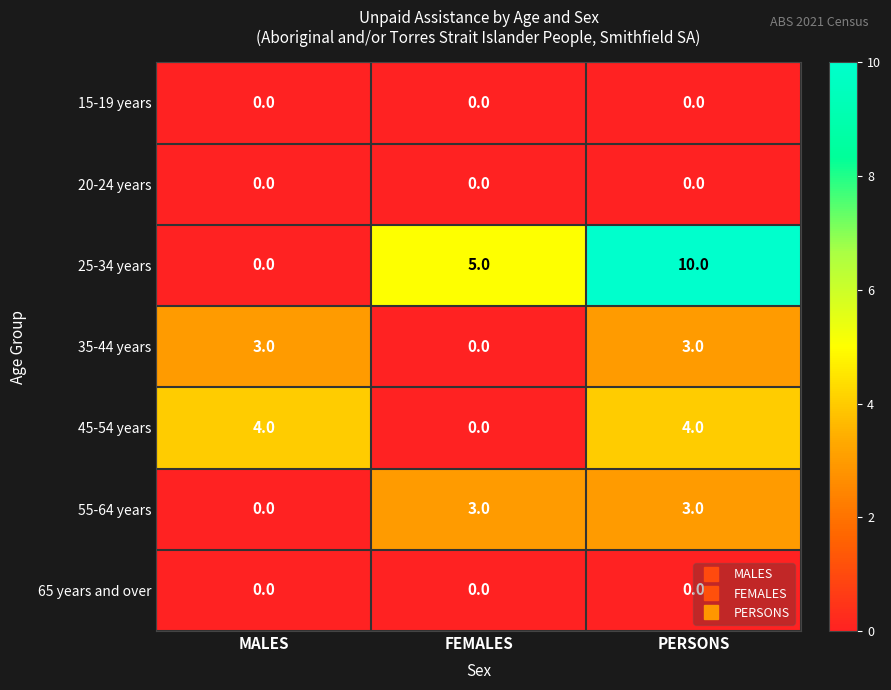

At which label does 45-54 years reach its minimum?

FEMALES